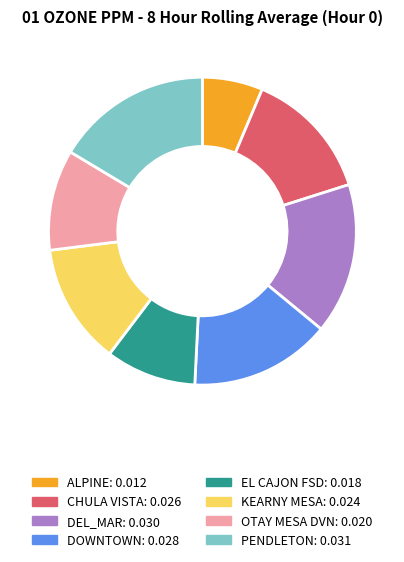

Count the number of slices in the pie.

8